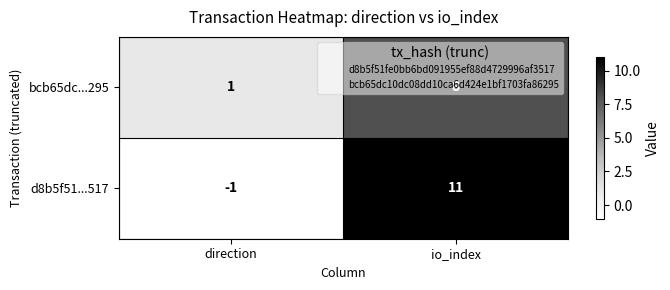

How many data points does each series have?

2